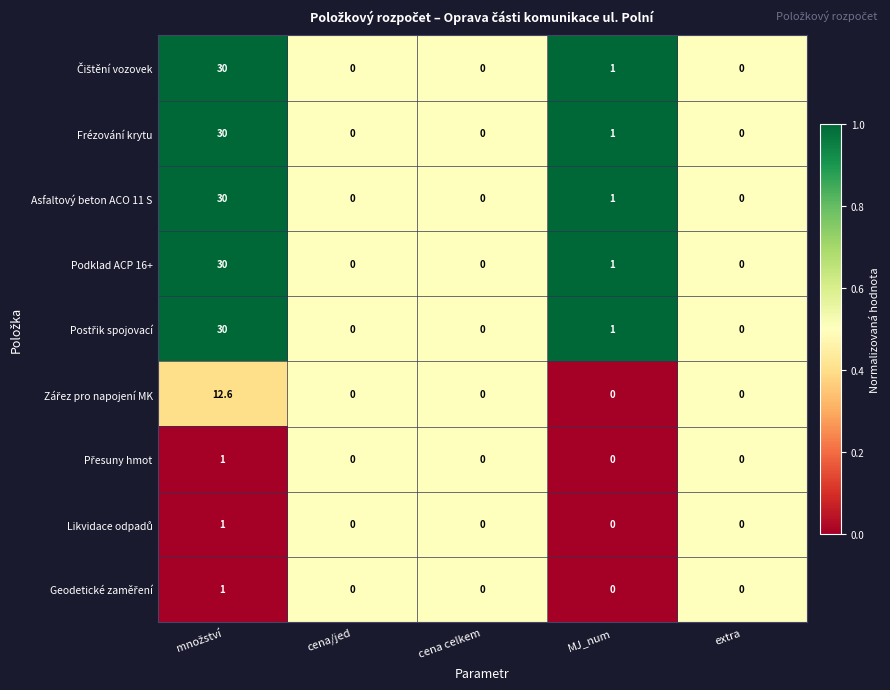

What is the maximum value shown in the chart?

30.0